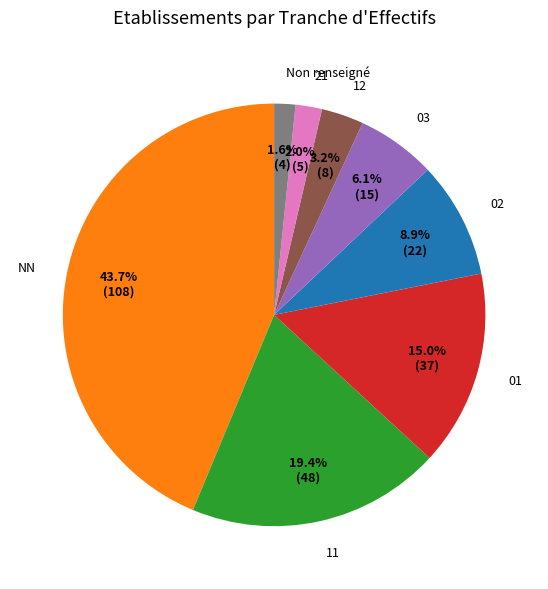

Count the number of slices in the pie.

8